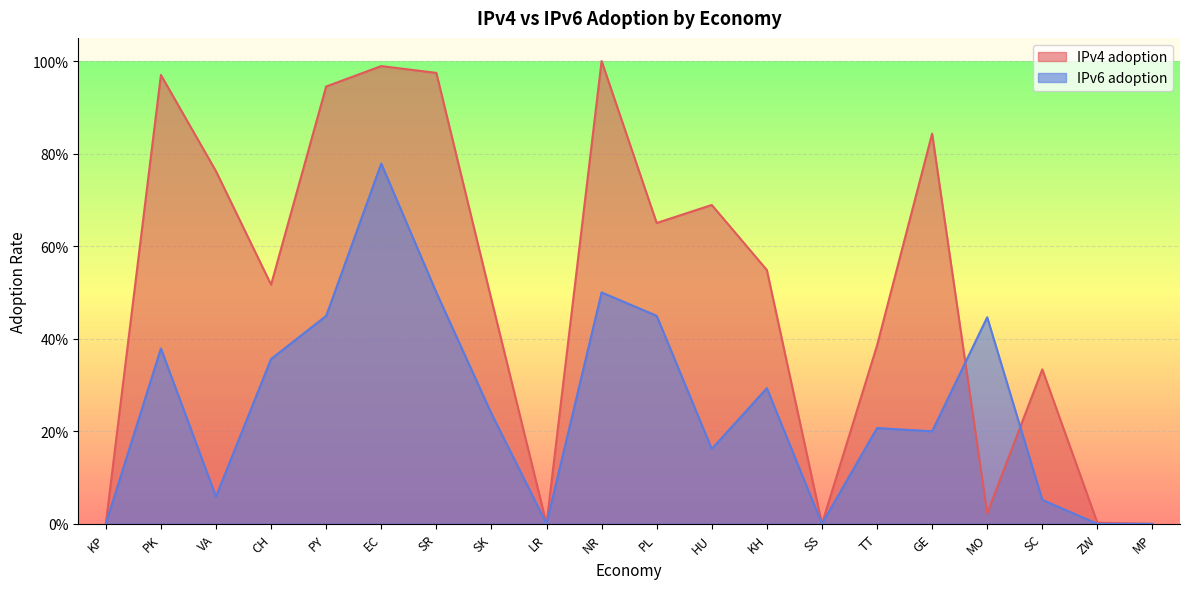

True or false: IPv6 adoption has a value of 0.0 at VA.

False